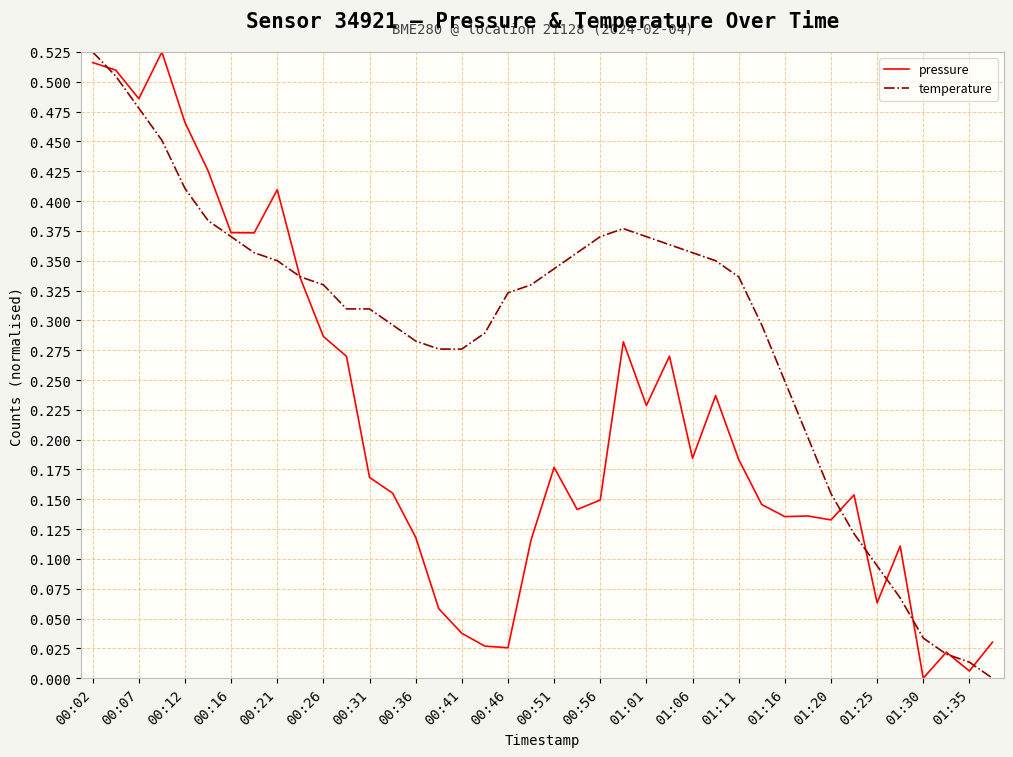

List the series in order of their overall mean, highest first.

temperature, pressure